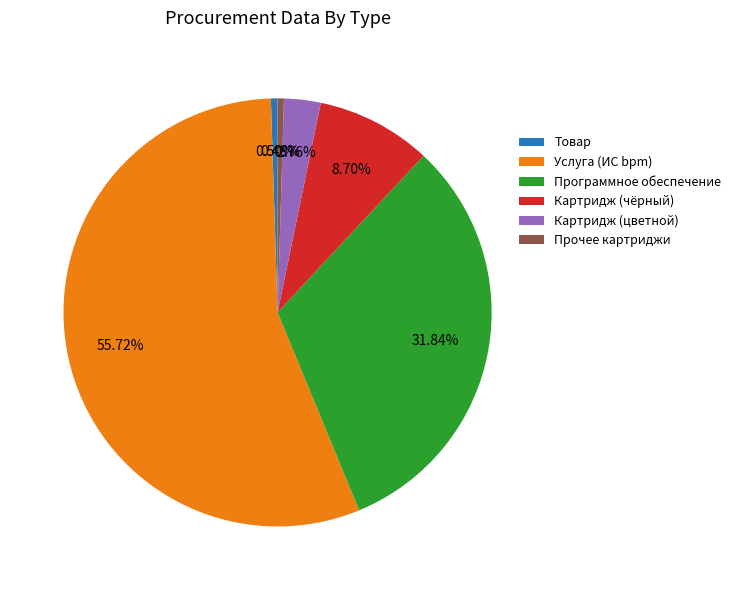

Between Программное обеспечение and Услуга (ИС bpm), which is larger?

Услуга (ИС bpm)